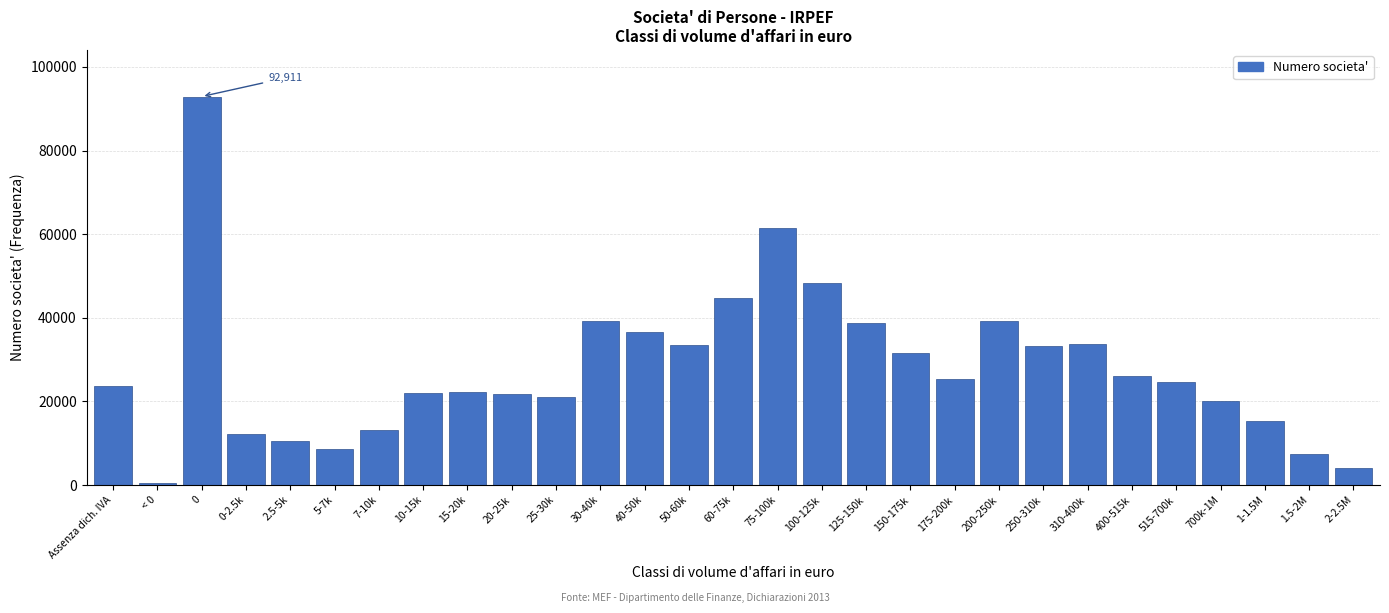

What is the sum of all values?

811517